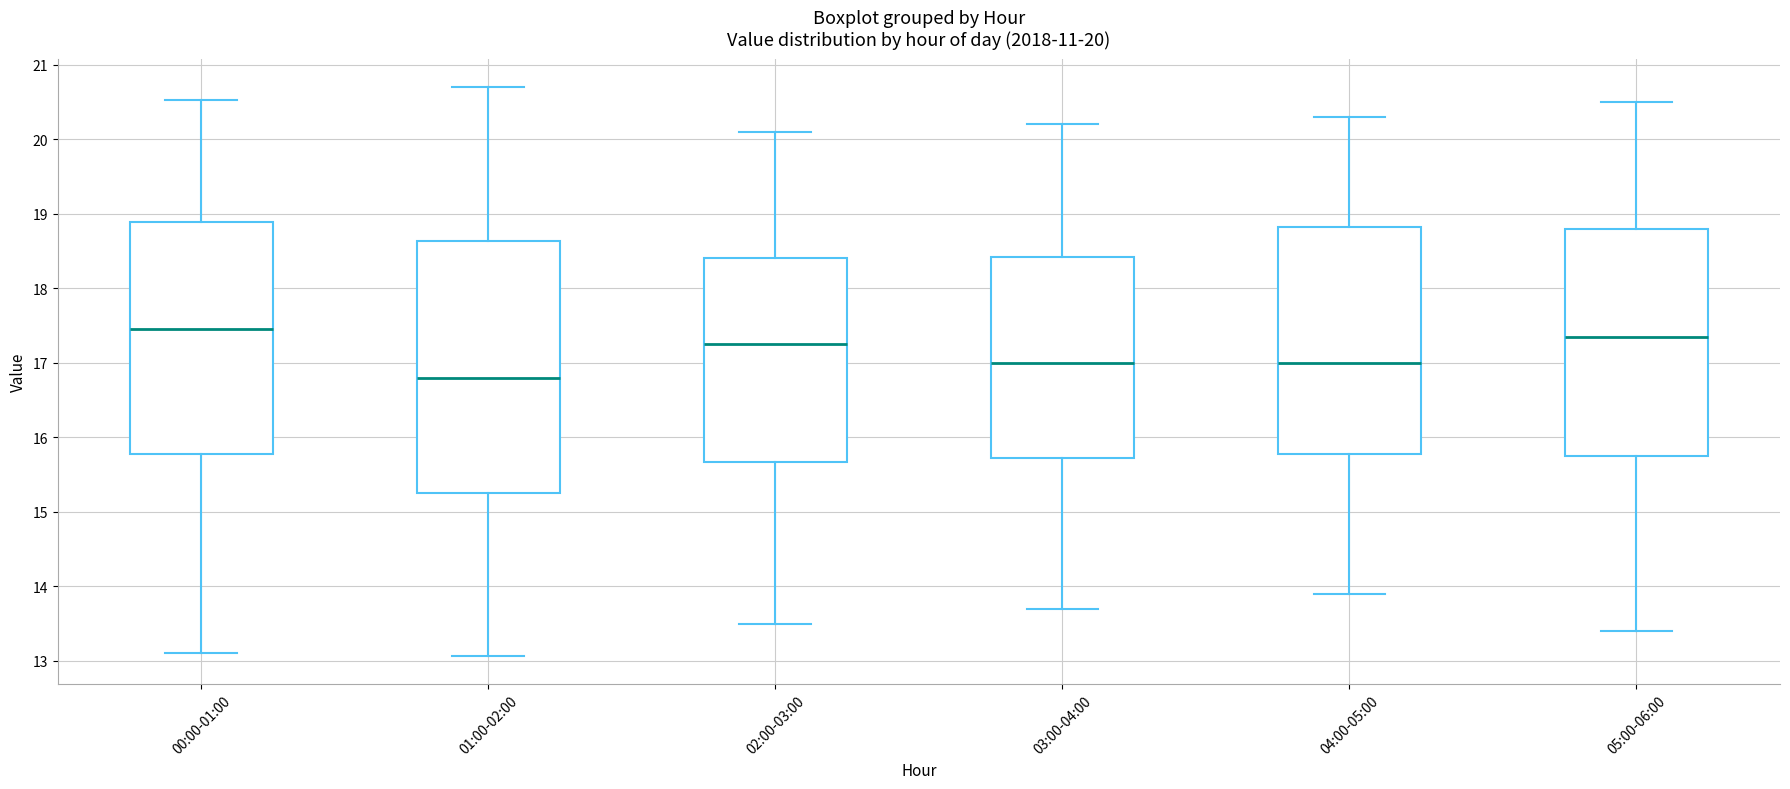

Which box is the tallest, from its lower edge to its upper edge?

01:00-02:00